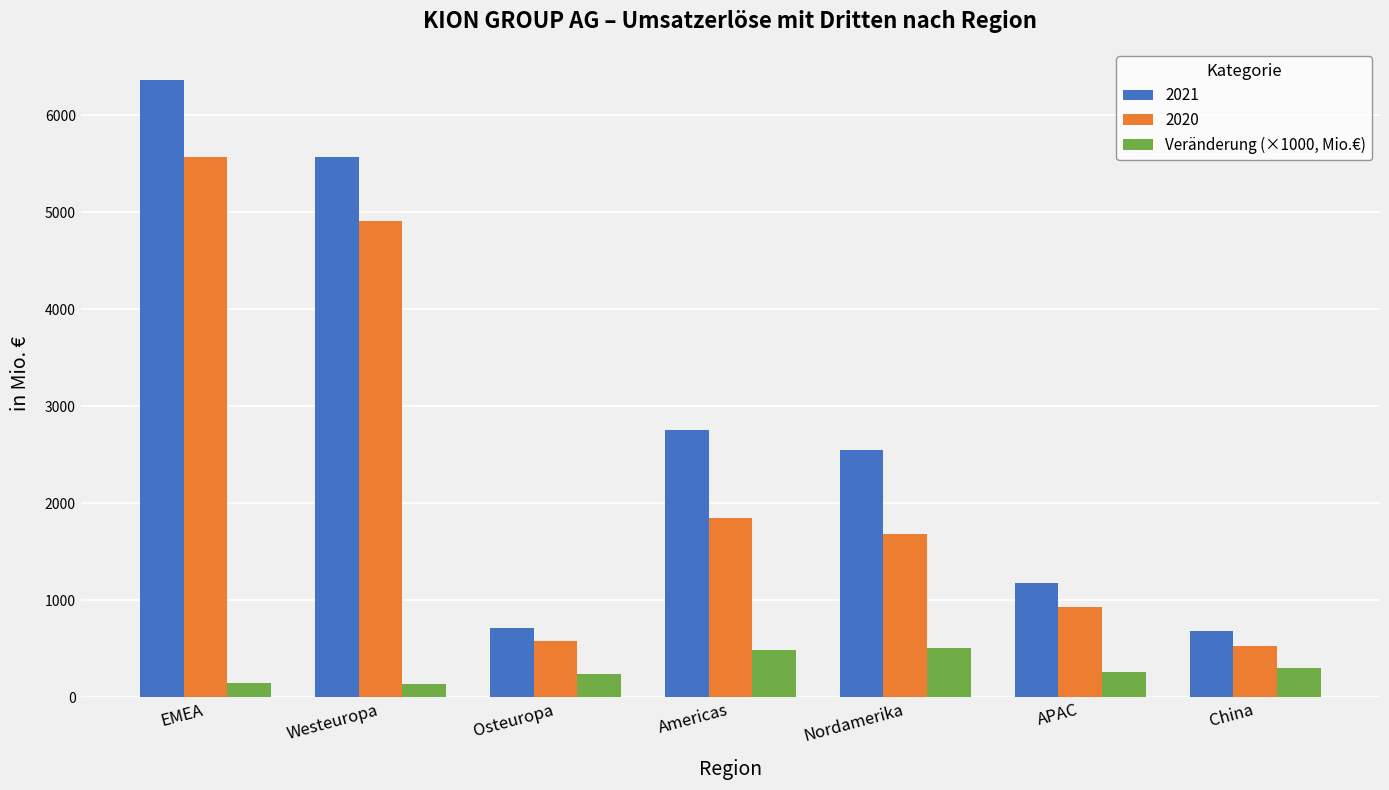

Does the chart contain any negative values?

No